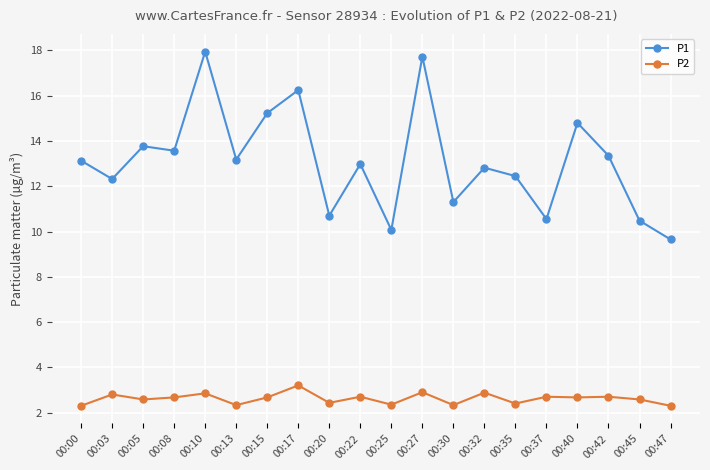

At which category does P1 reach its first local peak?

00:05